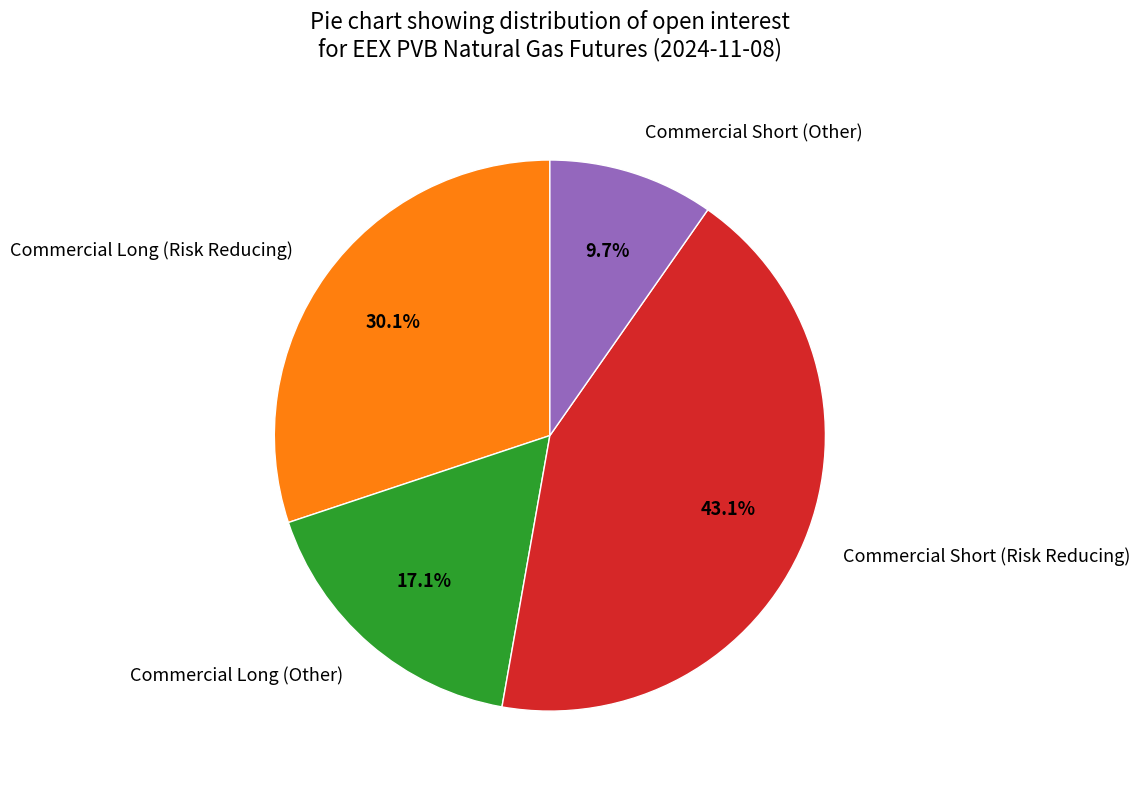

True or false: Commercial Long (Other) accounts for 29% of the total.

False